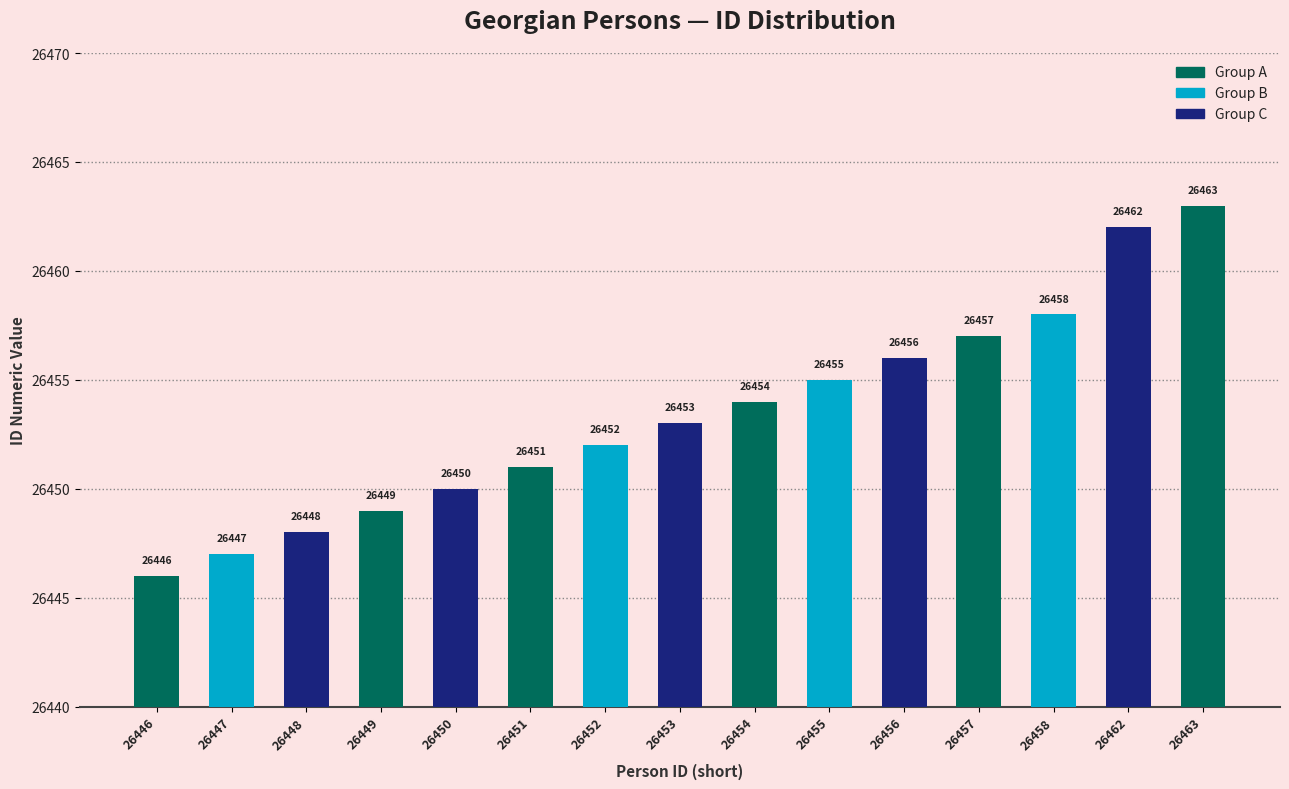

Reading left to right, list all the values displayed in this chart.

26446	26447	26448	26449	26450	26451	26452	26453	26454	26455	26456	26457	26458	26462	26463